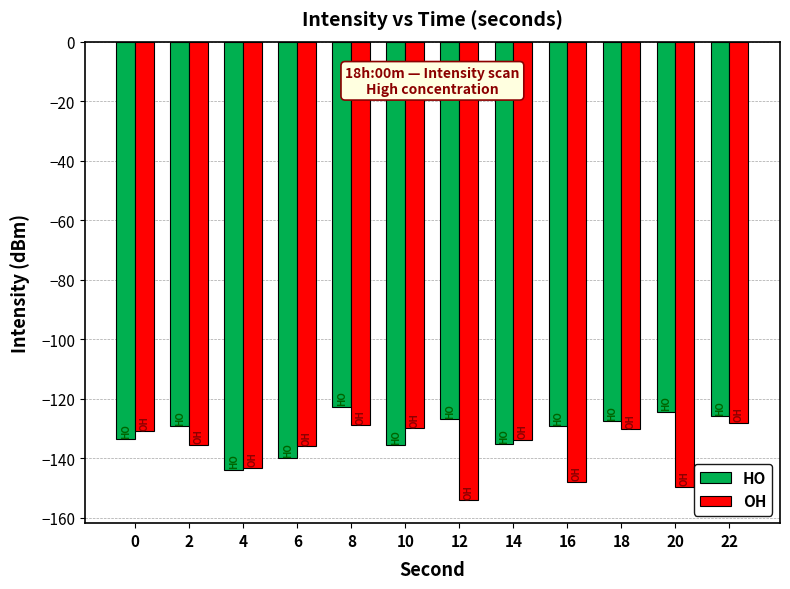

The OH series shows -130.3 at 18. True or false?

True